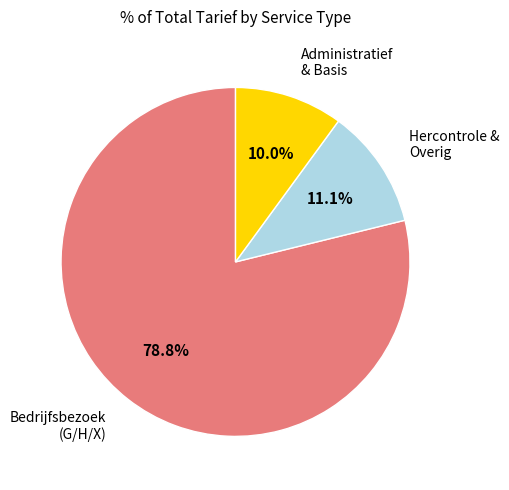

Is there any slice that represents more than half of the pie?

Yes